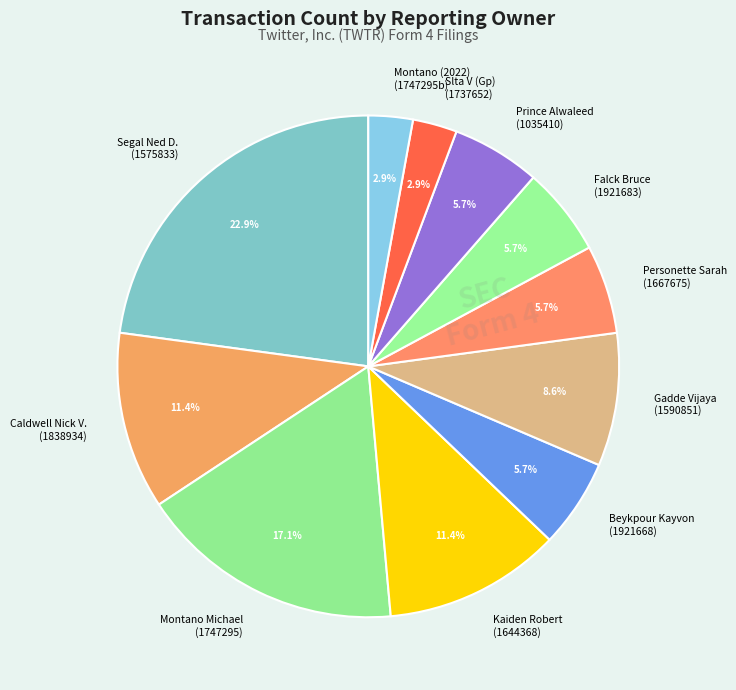

Does Caldwell Nick V. (1838934) account for over 50% of the chart?

No